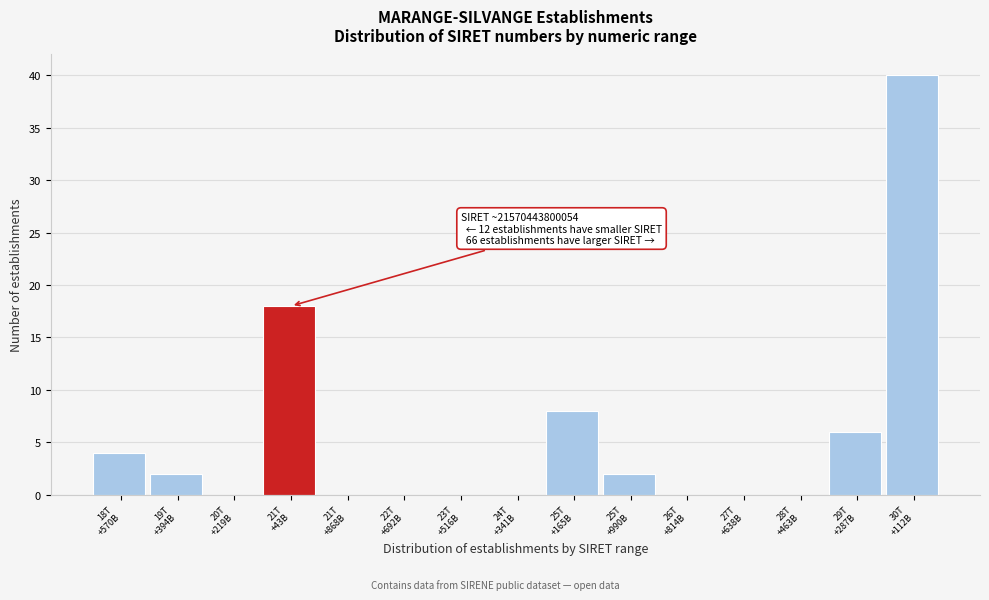

What is the maximum value shown in the chart?

40